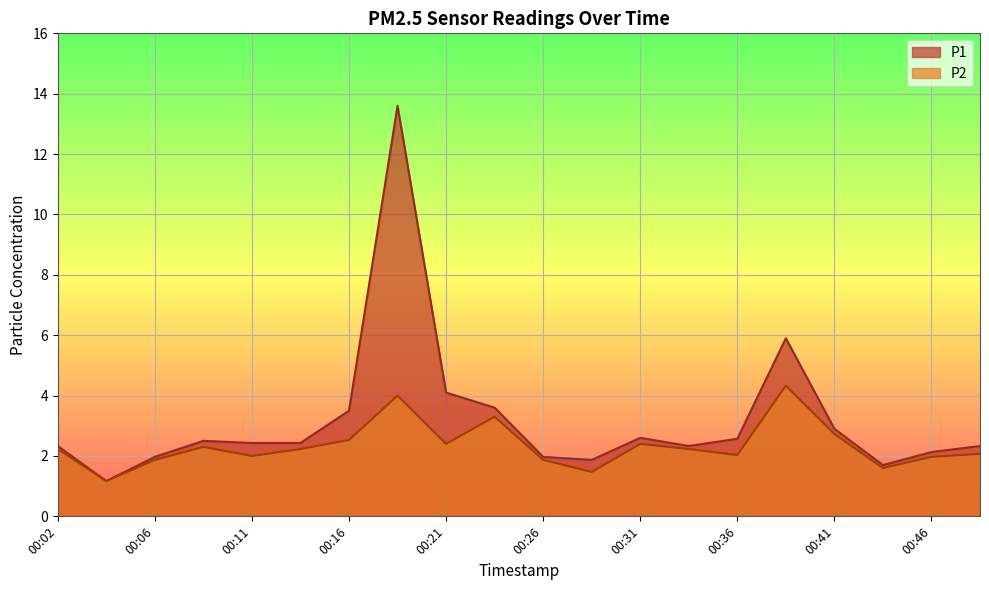

Which series has the largest total across all categories?

P1